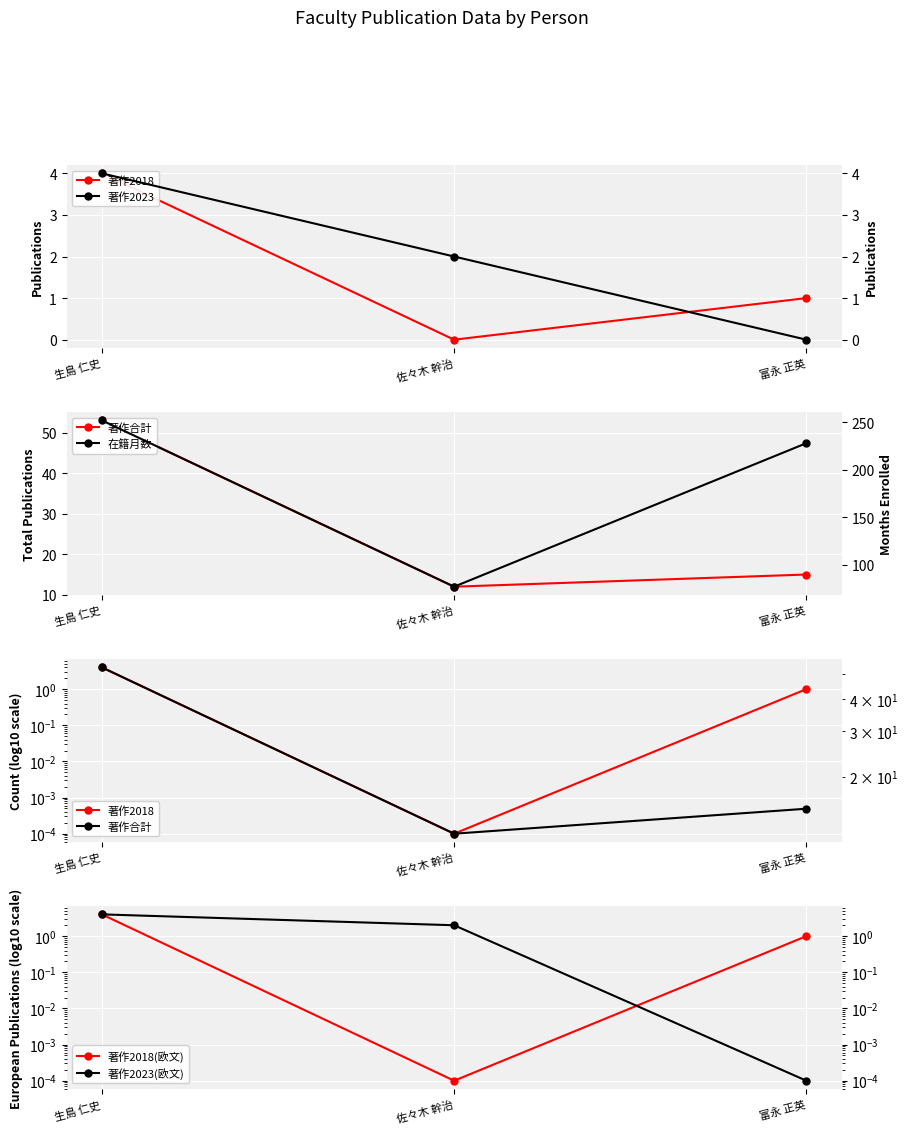

The value of 著作2023(欧文) at 富永 正英 is 0.0. True or false?

False